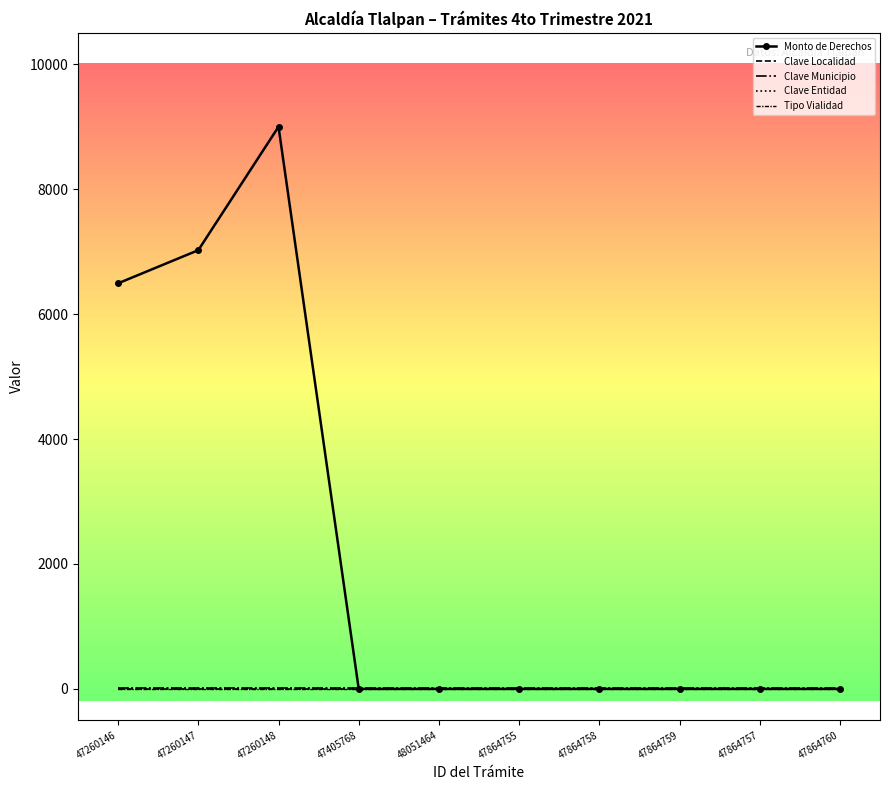

Which label corresponds to the largest value in the chart?

47260148